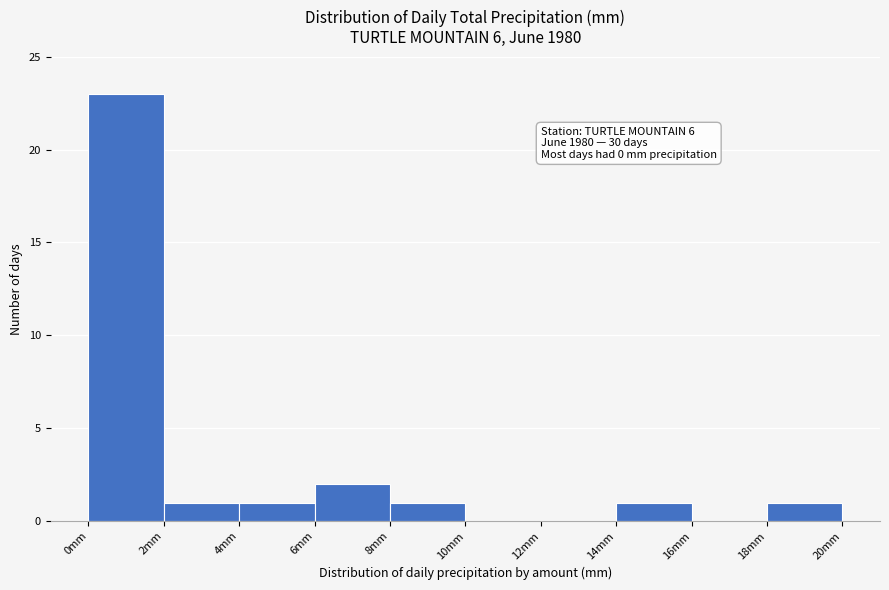

Which range on the x-axis has the tallest bar?

0 to 2